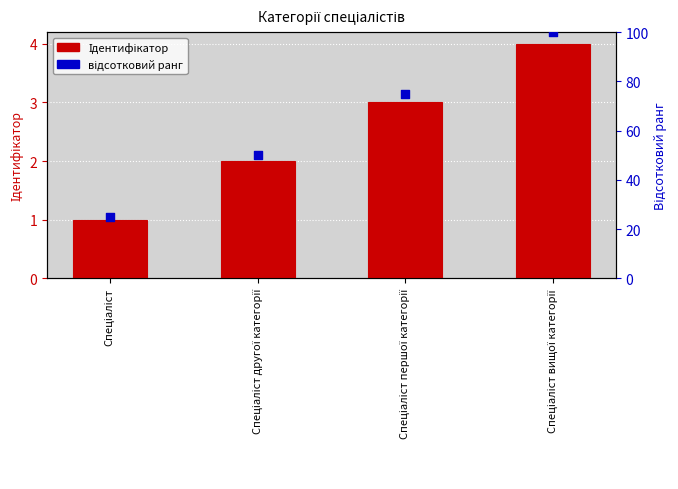

Which series has the largest Y range (max minus min)?

відсотковий ранг